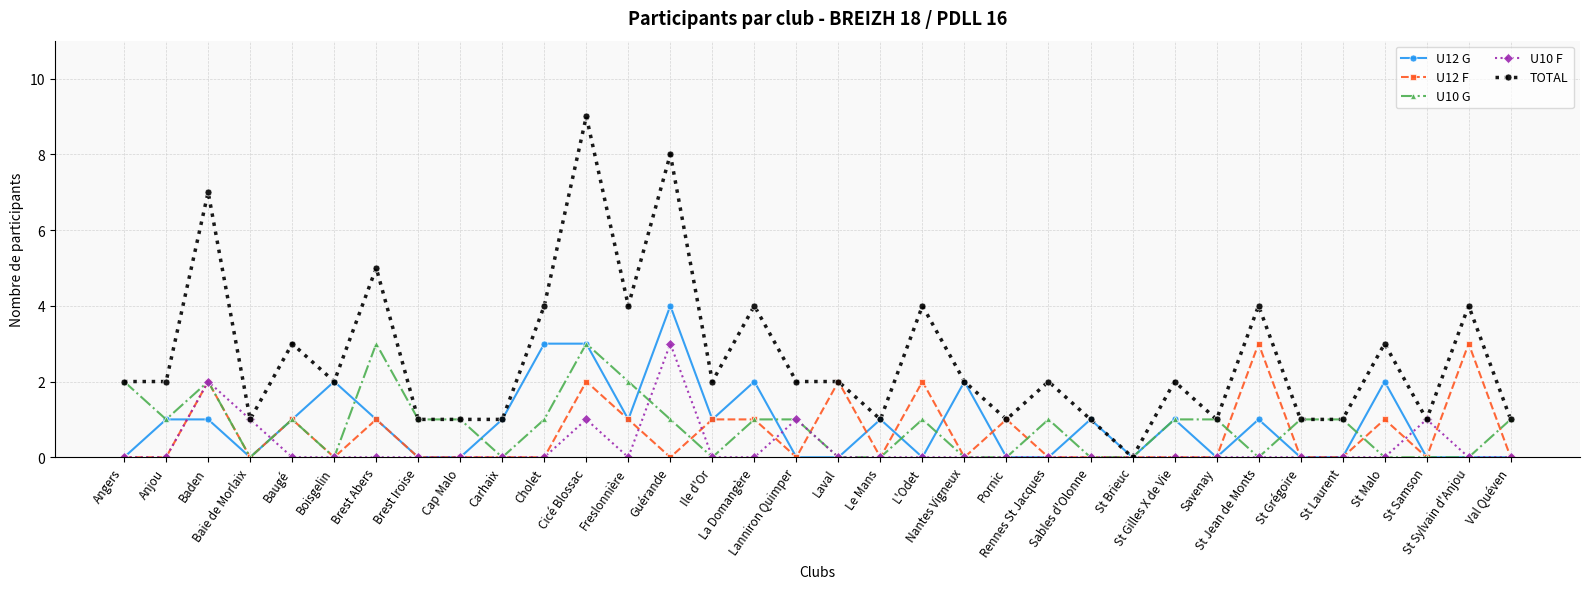

Does the chart display data point markers on the line(s)?

Yes